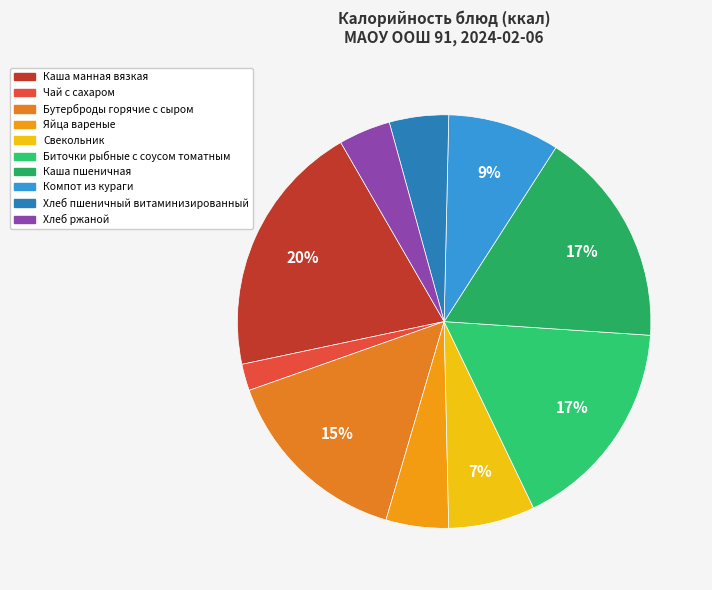

To the nearest percent, what is the average slice percentage?

10%